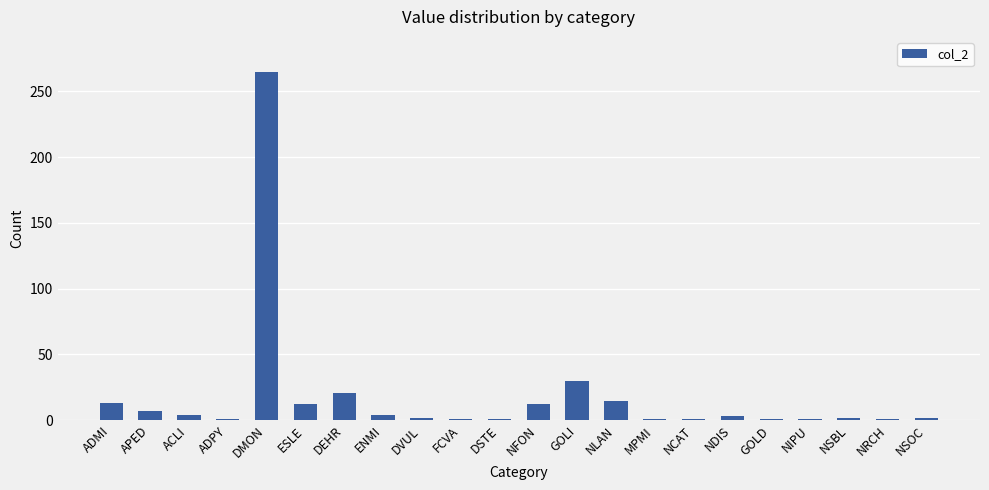

Does the chart contain stacked bars?

No